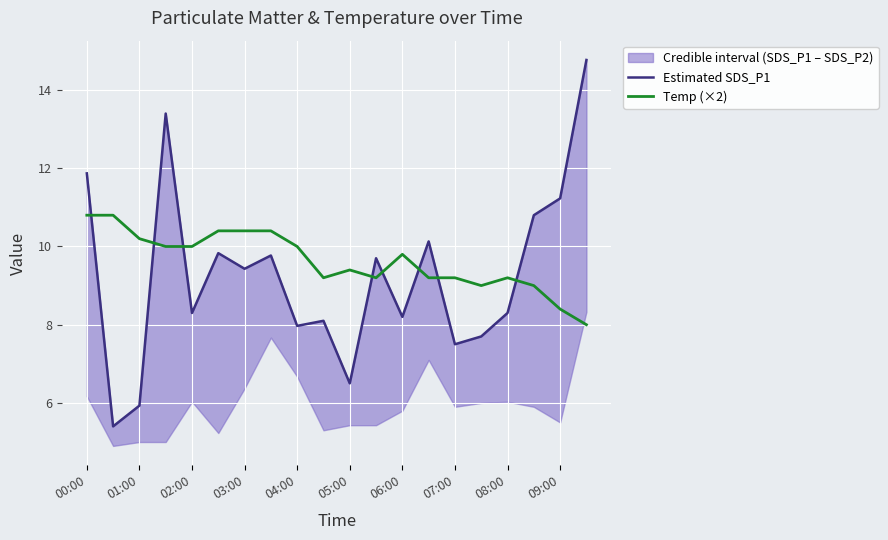

What is the lowest value of the Temp (×2) series?

8.0